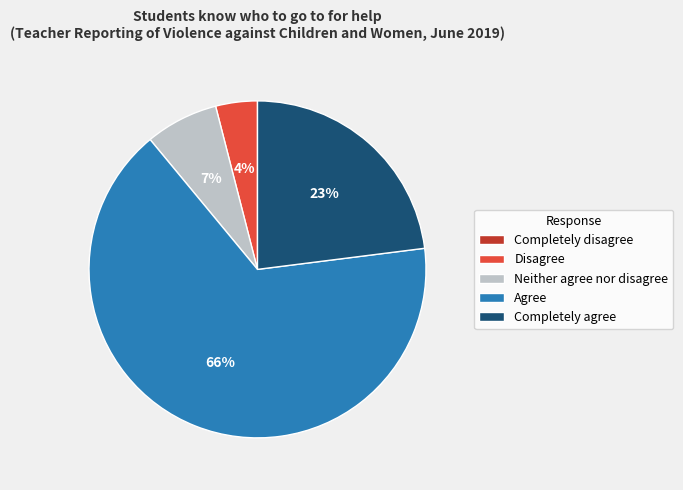

To the nearest percent, what percentage of the pie is Neither agree nor disagree?

7%